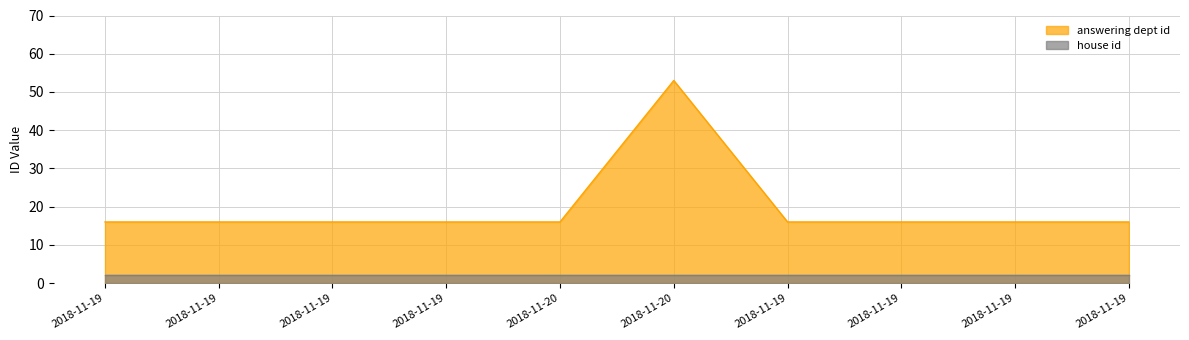

Where is the data nearest to the value 34?

2018-11-19